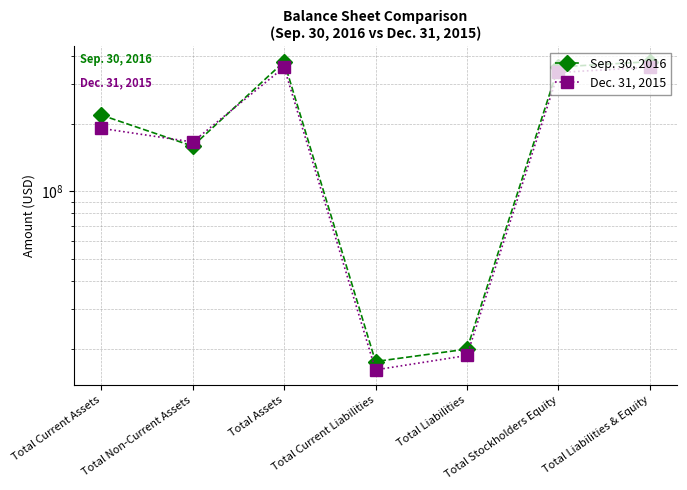

At how many categories does at least one series exceed 143780831?

5